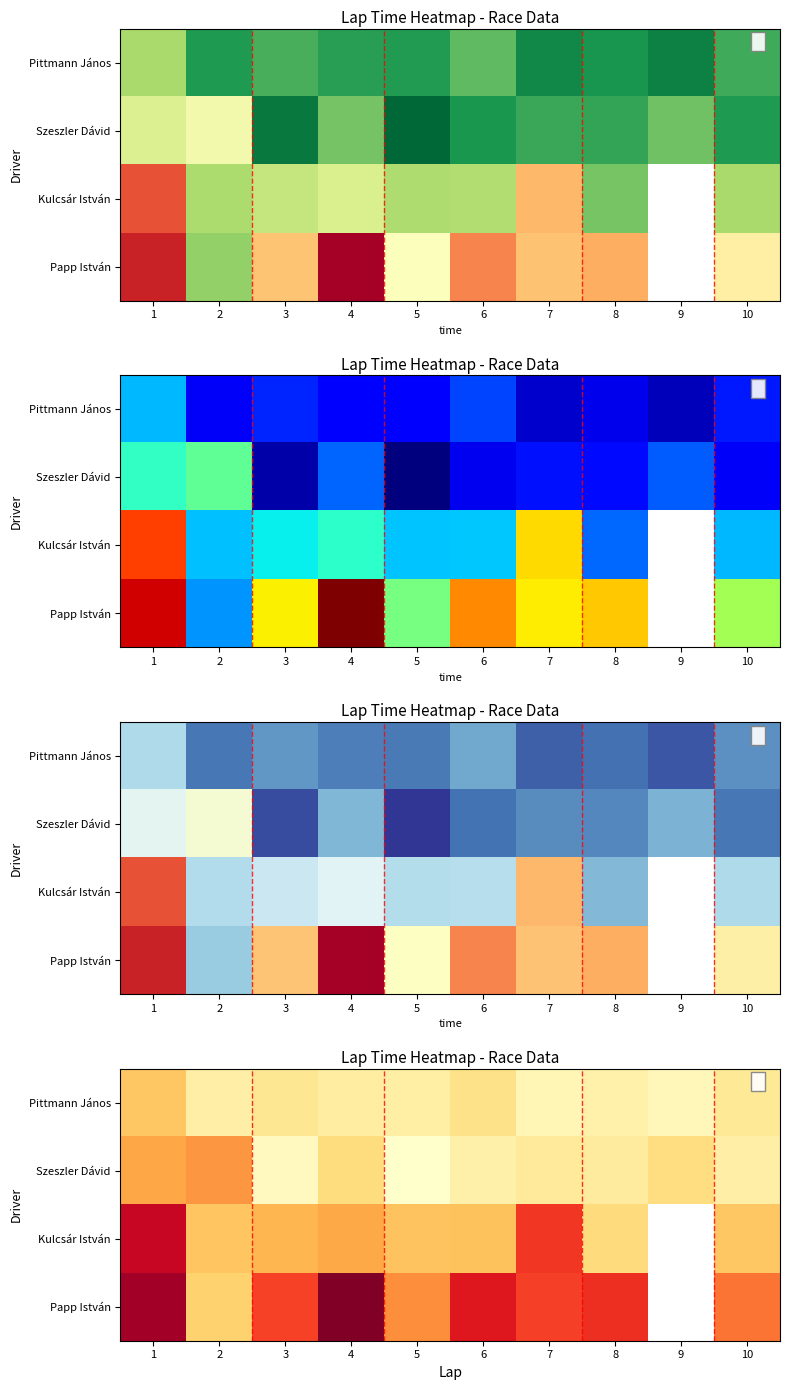

Count the number of data series in this chart.

4